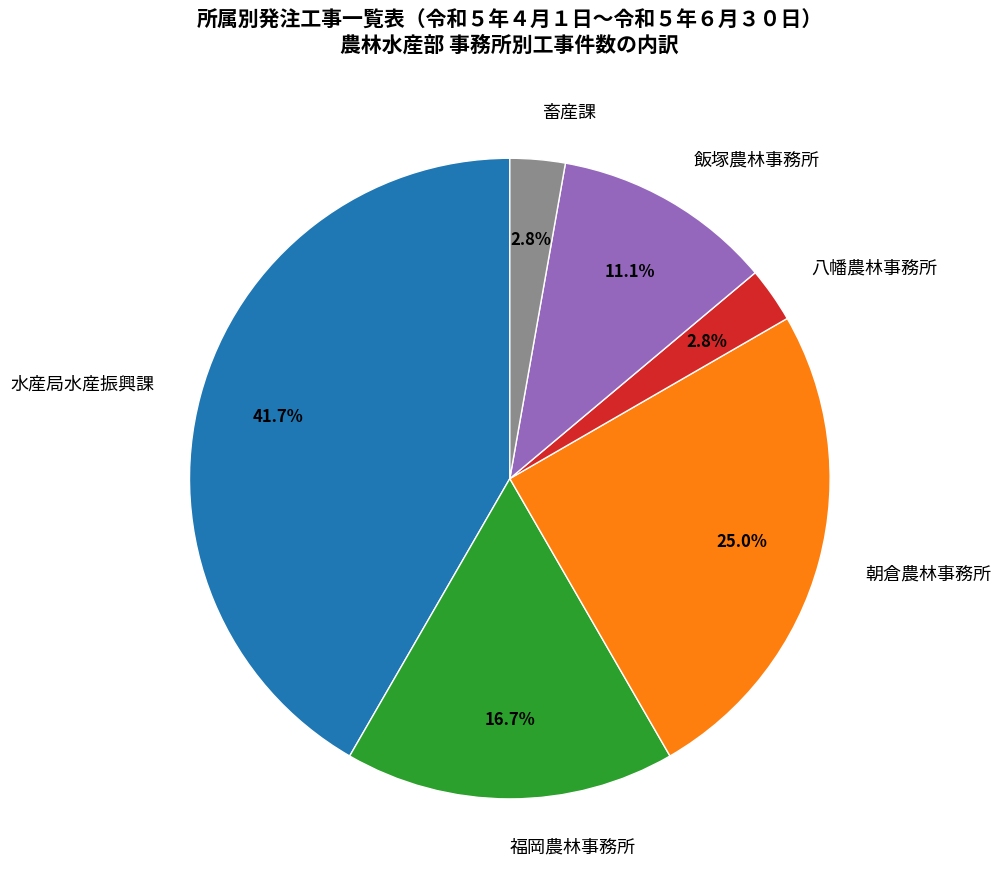

To the nearest percent, what is the combined percentage of 朝倉農林事務所 and 水産局水産振興課?

67%